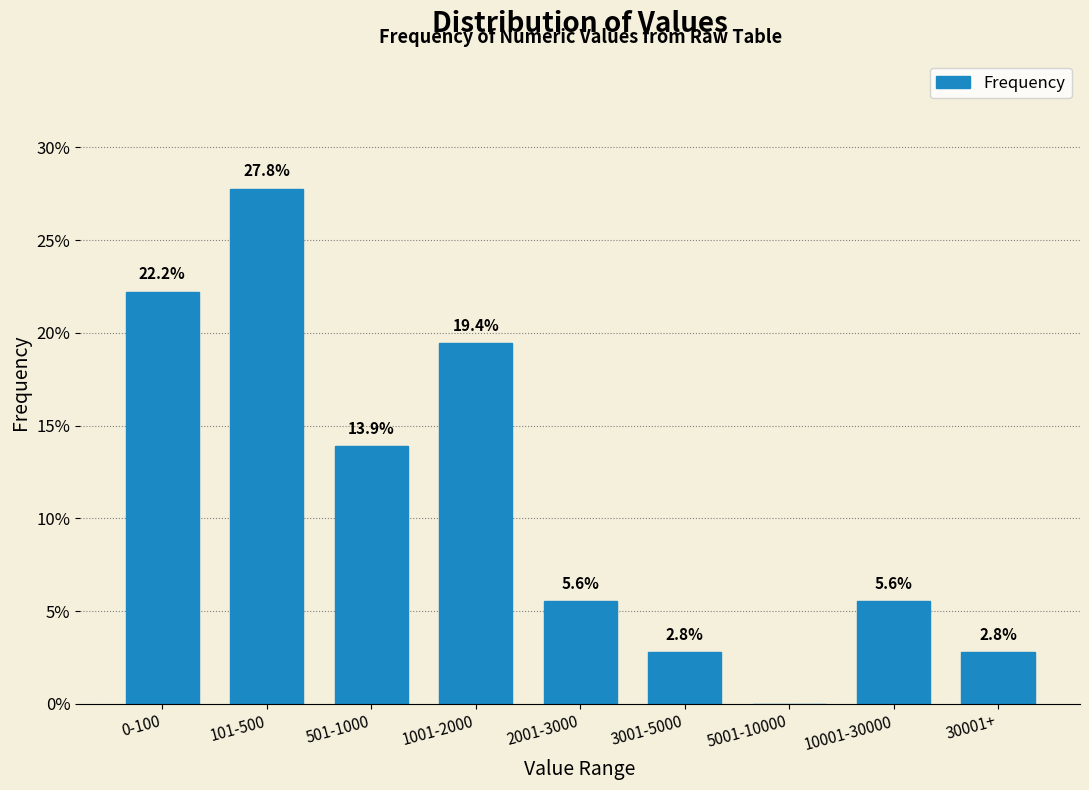

Reading left to right, what are all the values shown in this chart?

0-100=22.2	101-500=27.8	501-1000=13.9	1001-2000=19.4	2001-3000=5.6	3001-5000=2.8	5001-10000=0.0	10001-30000=5.6	30001+=2.8